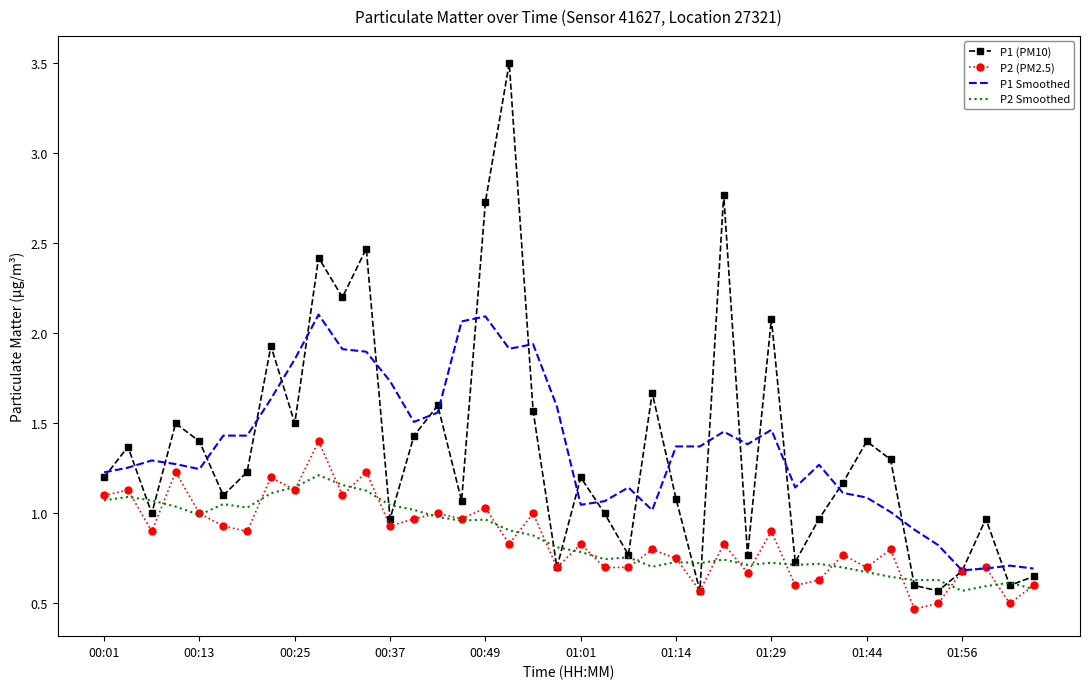

Which series has the widest spread of values?

P1 (PM10)